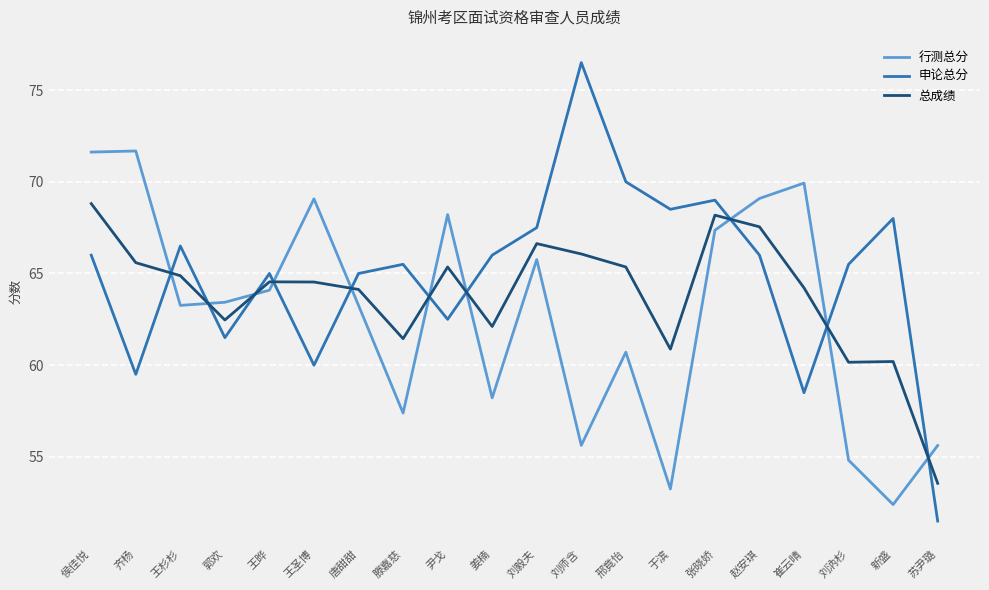

What position from the right is 滕嘉慈?

13